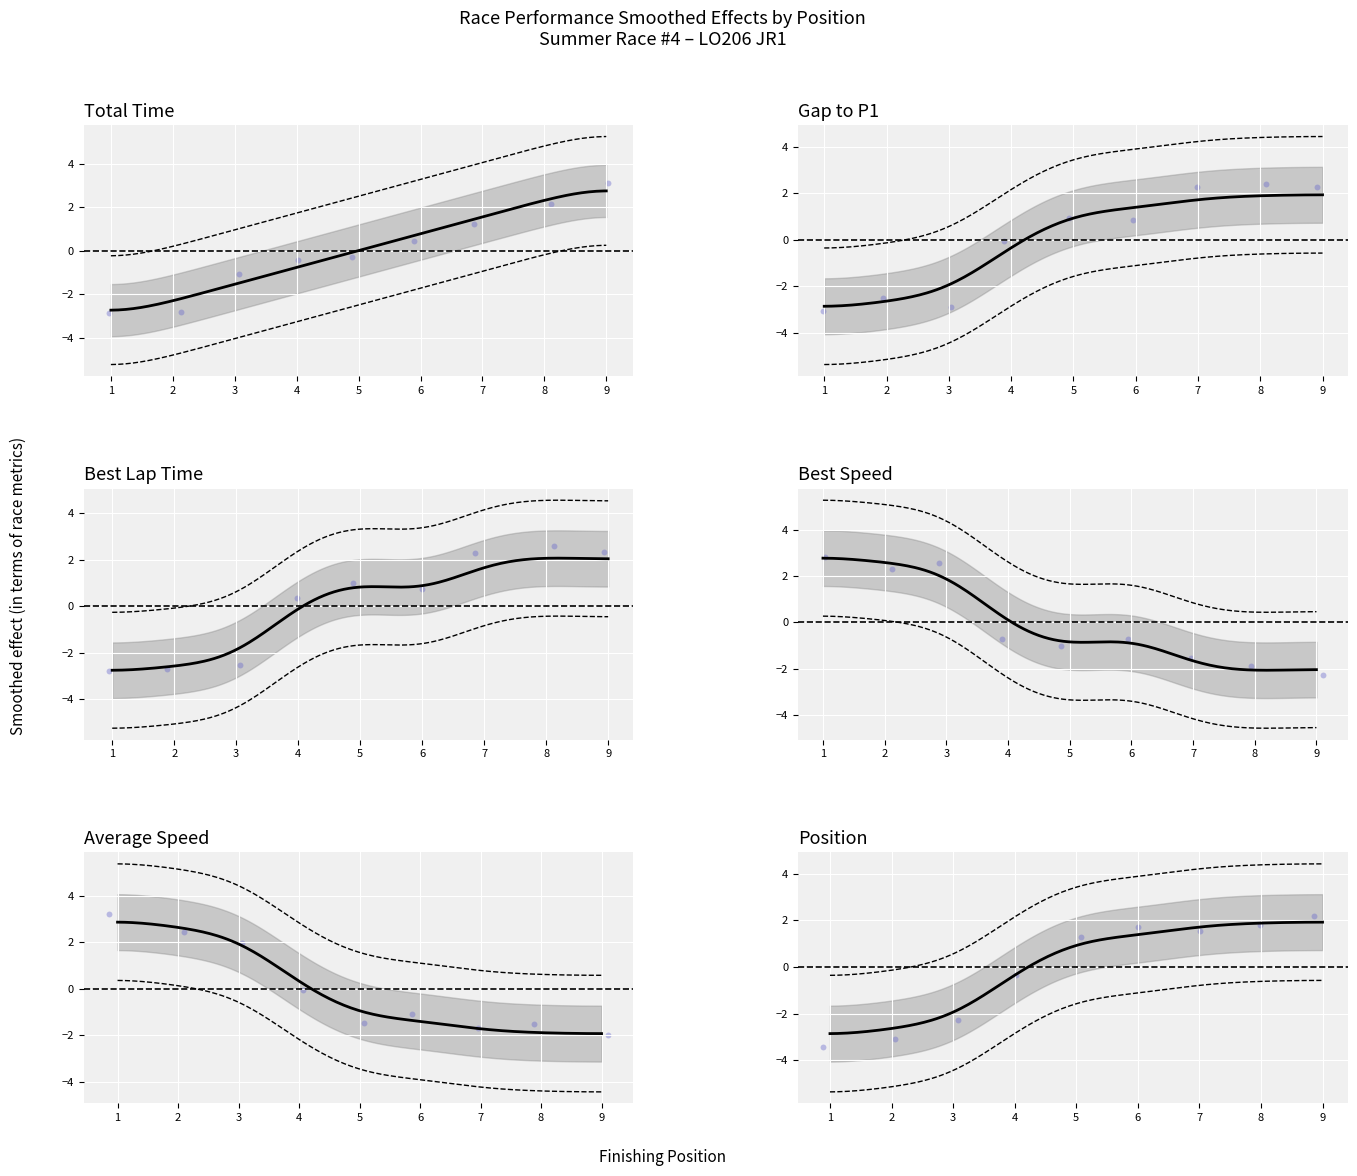

At which category is the sum across all series the highest?

9